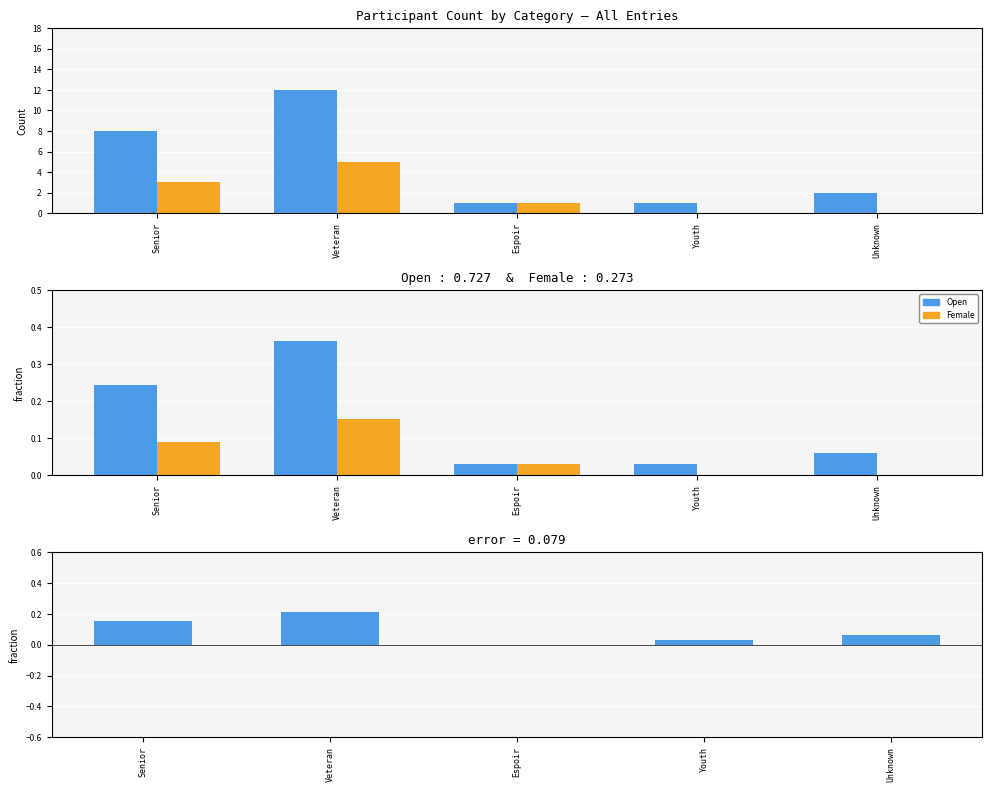

At how many categories does at least one series exceed 0?

5